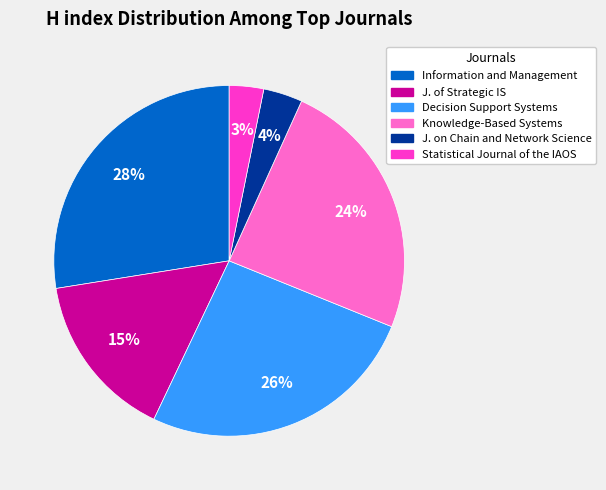

Is there a majority slice in this chart?

No